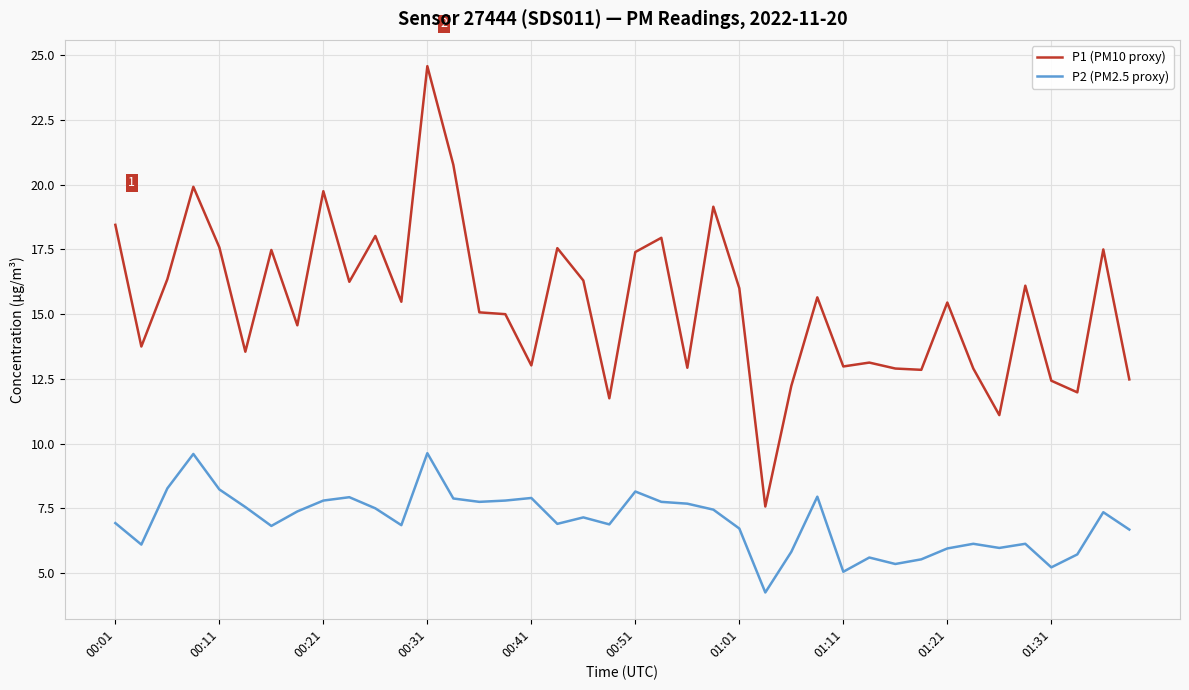

What is the maximum value for P2 (PM2.5 proxy)?

9.6